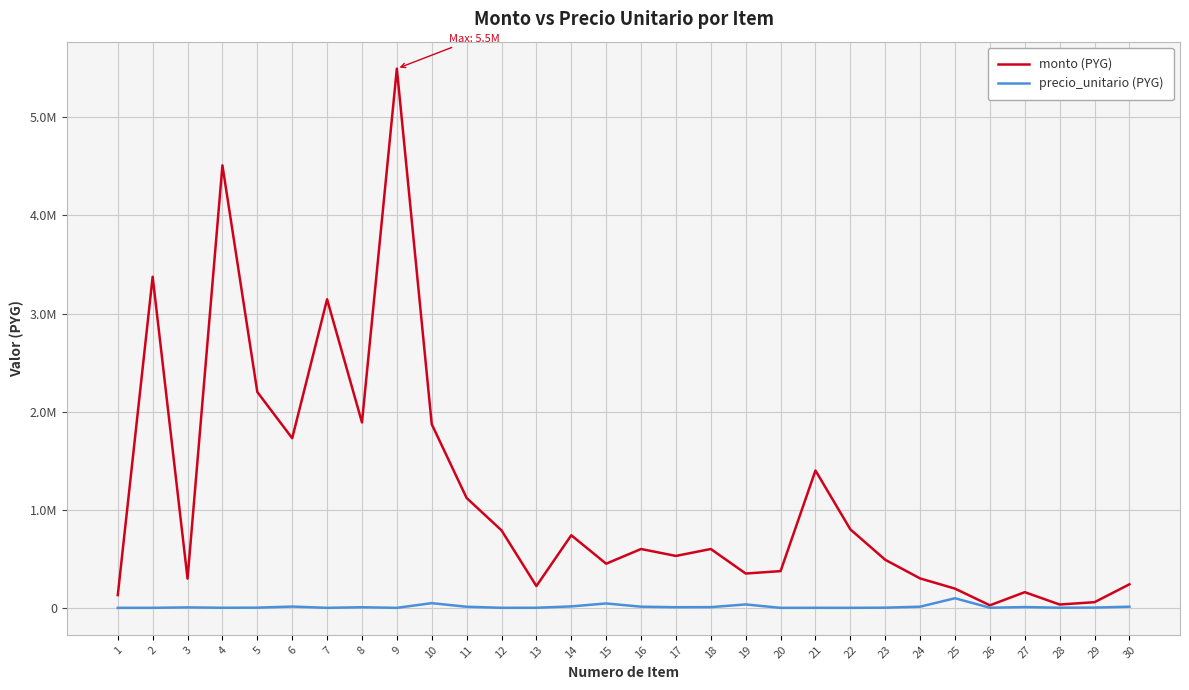

At which category is the sum across all series the highest?

9